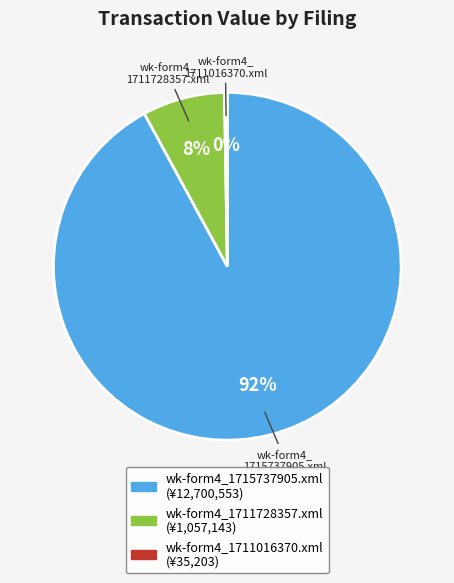

What percentage is the wk-form4_1715737905.xml slice, to the nearest percent?

92%